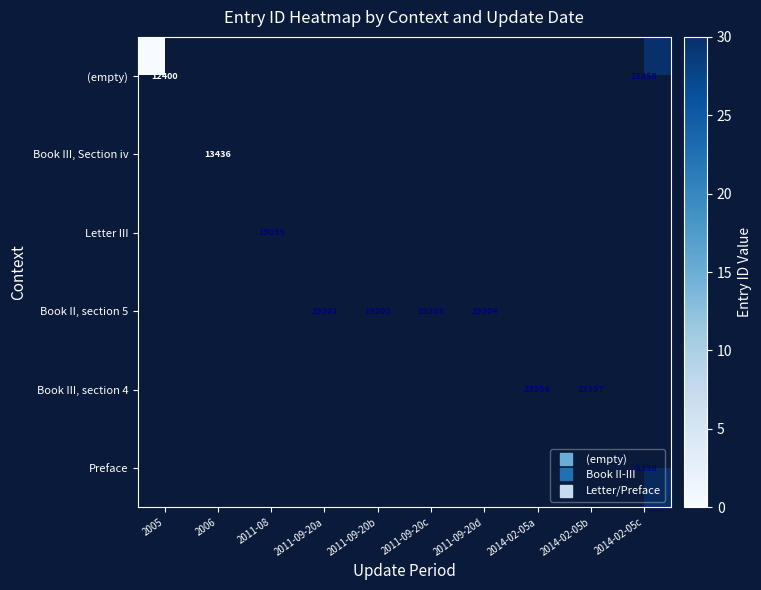

At how many categories does at least one series exceed 17?

8